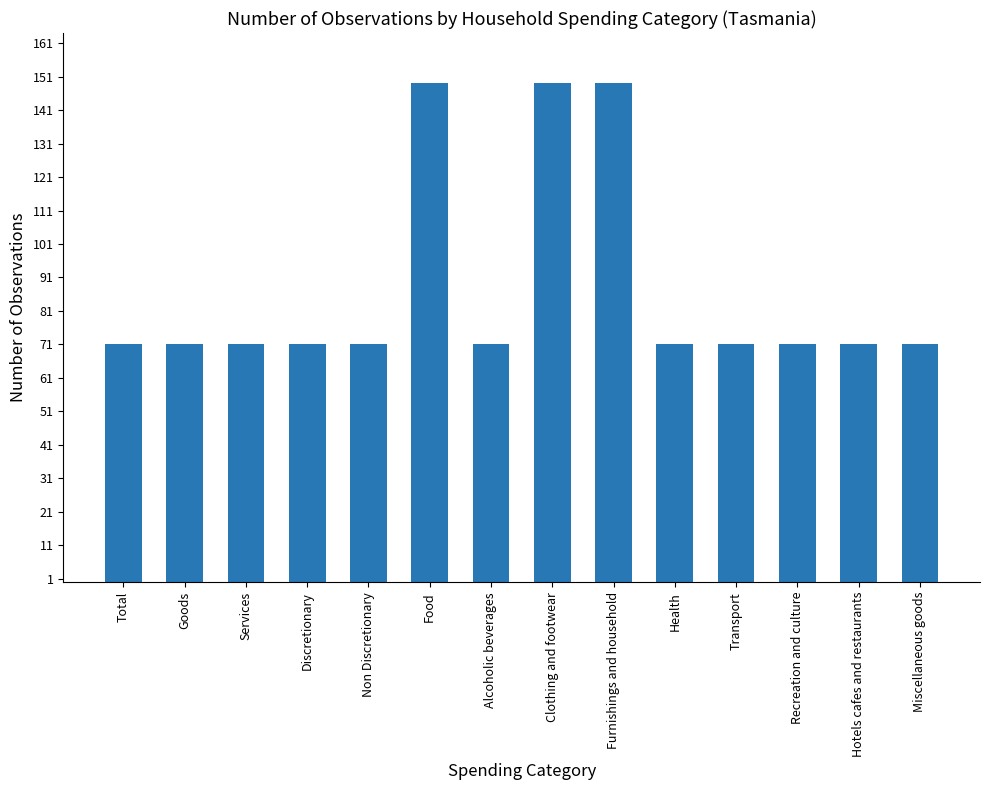

How many data points does each series have?

14